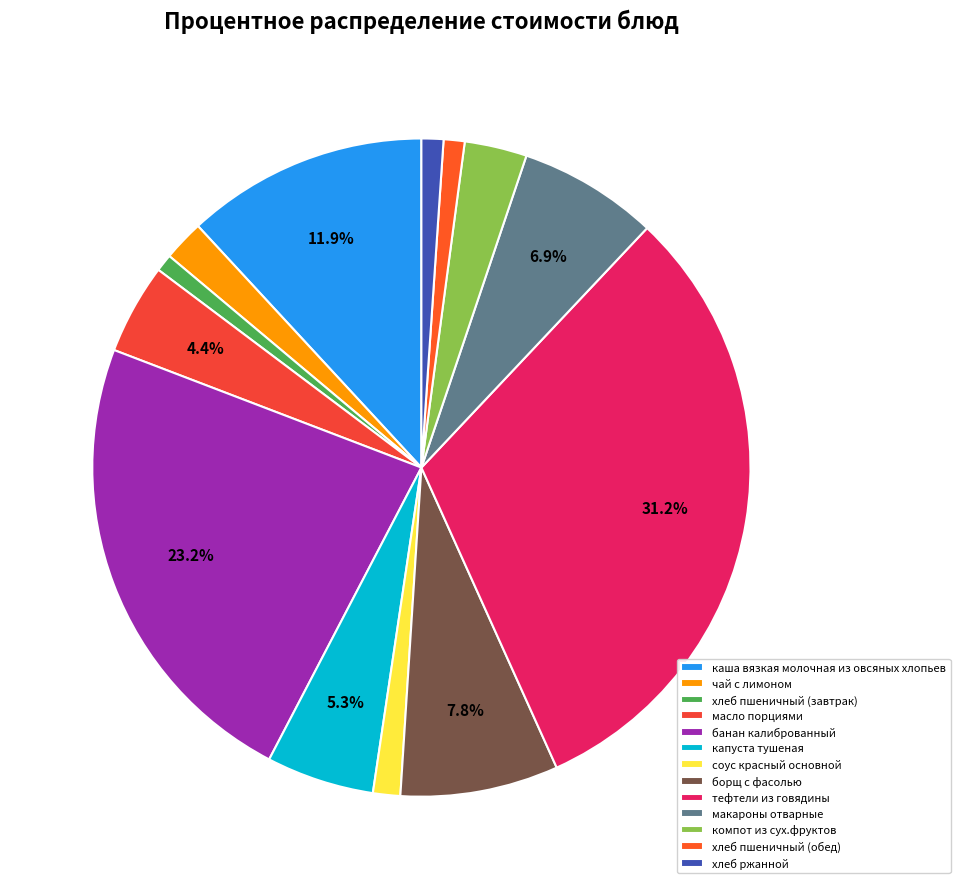

True or false: капуста тушеная accounts for 1% of the total.

False